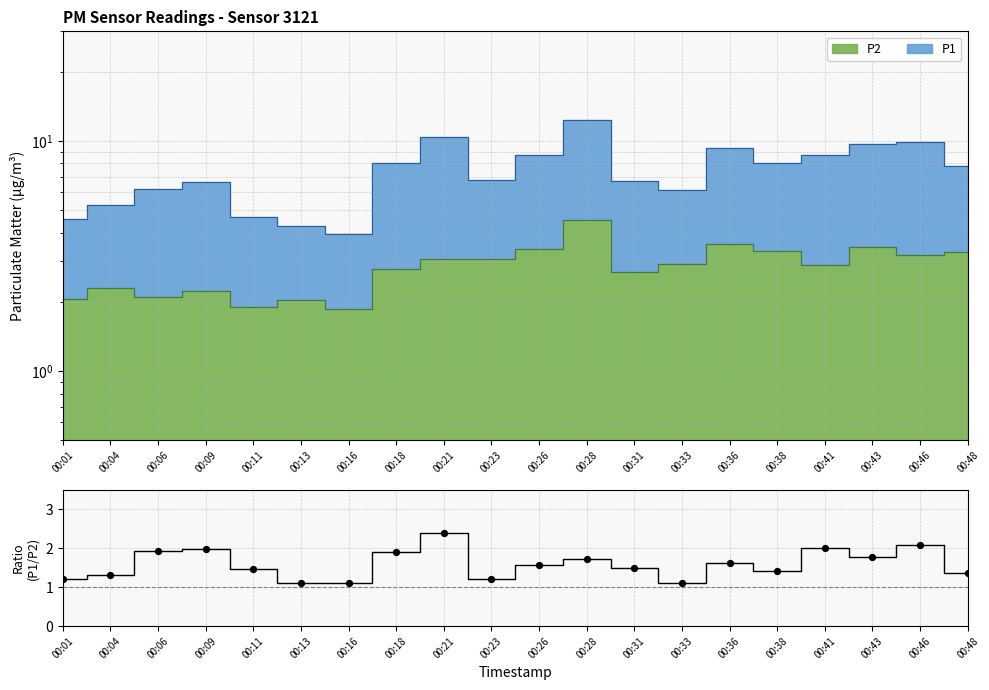

What is the change in value from 00:01 to 00:46?

+0.9